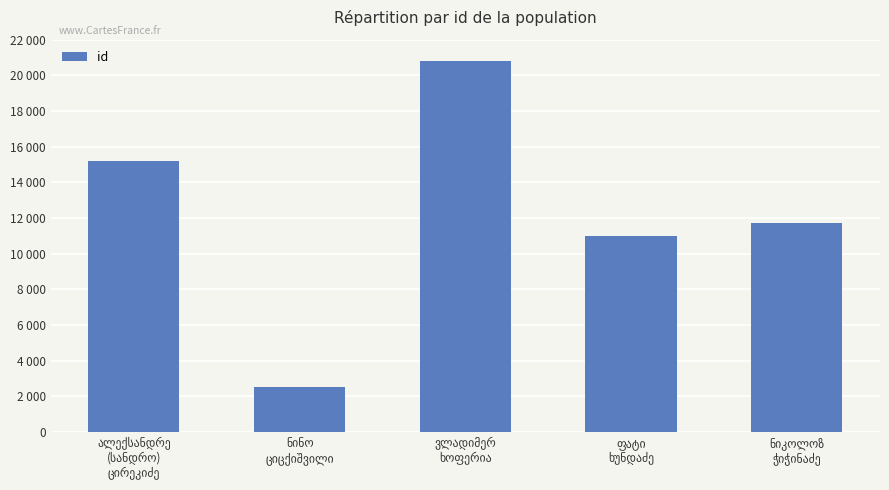

Which category has the lowest value across all series?

ნინო
ციცქიშვილი